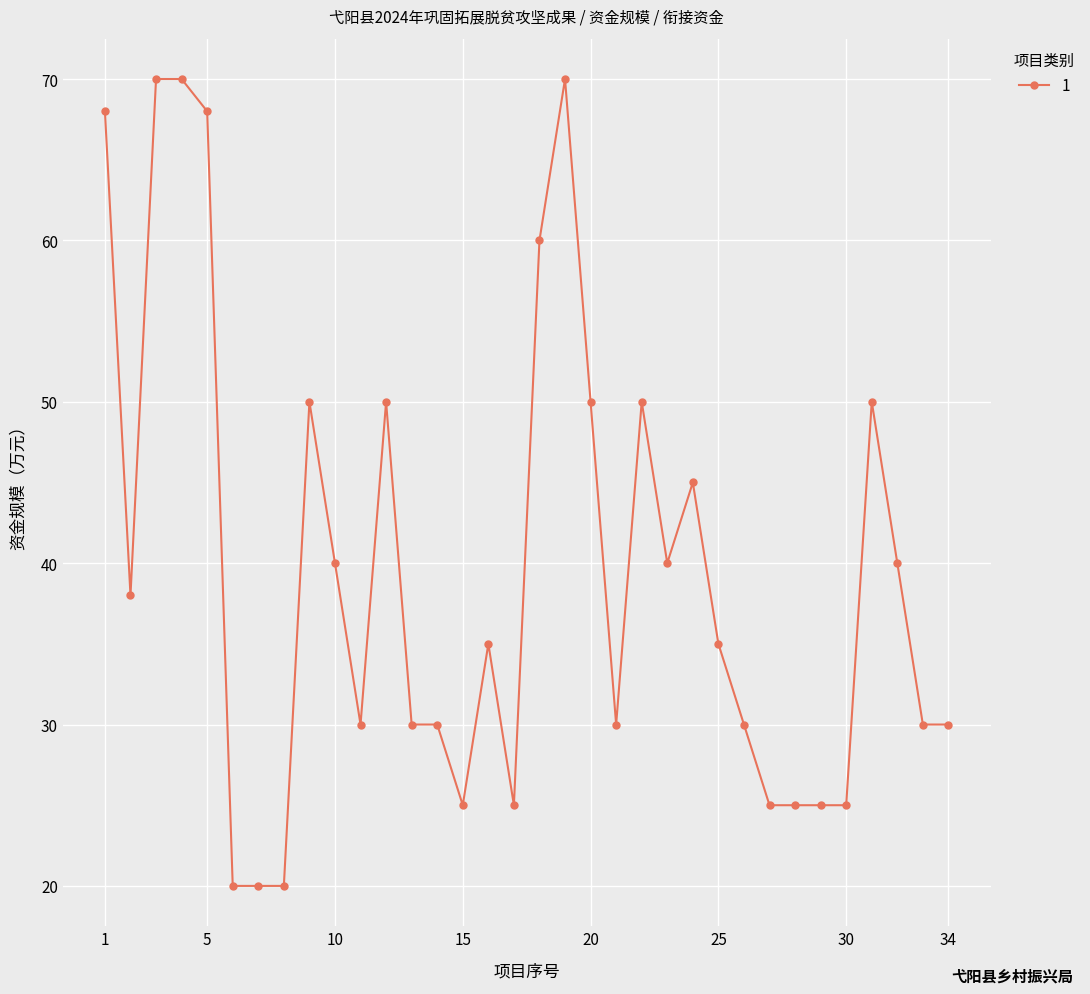

What is the smallest value displayed?

20